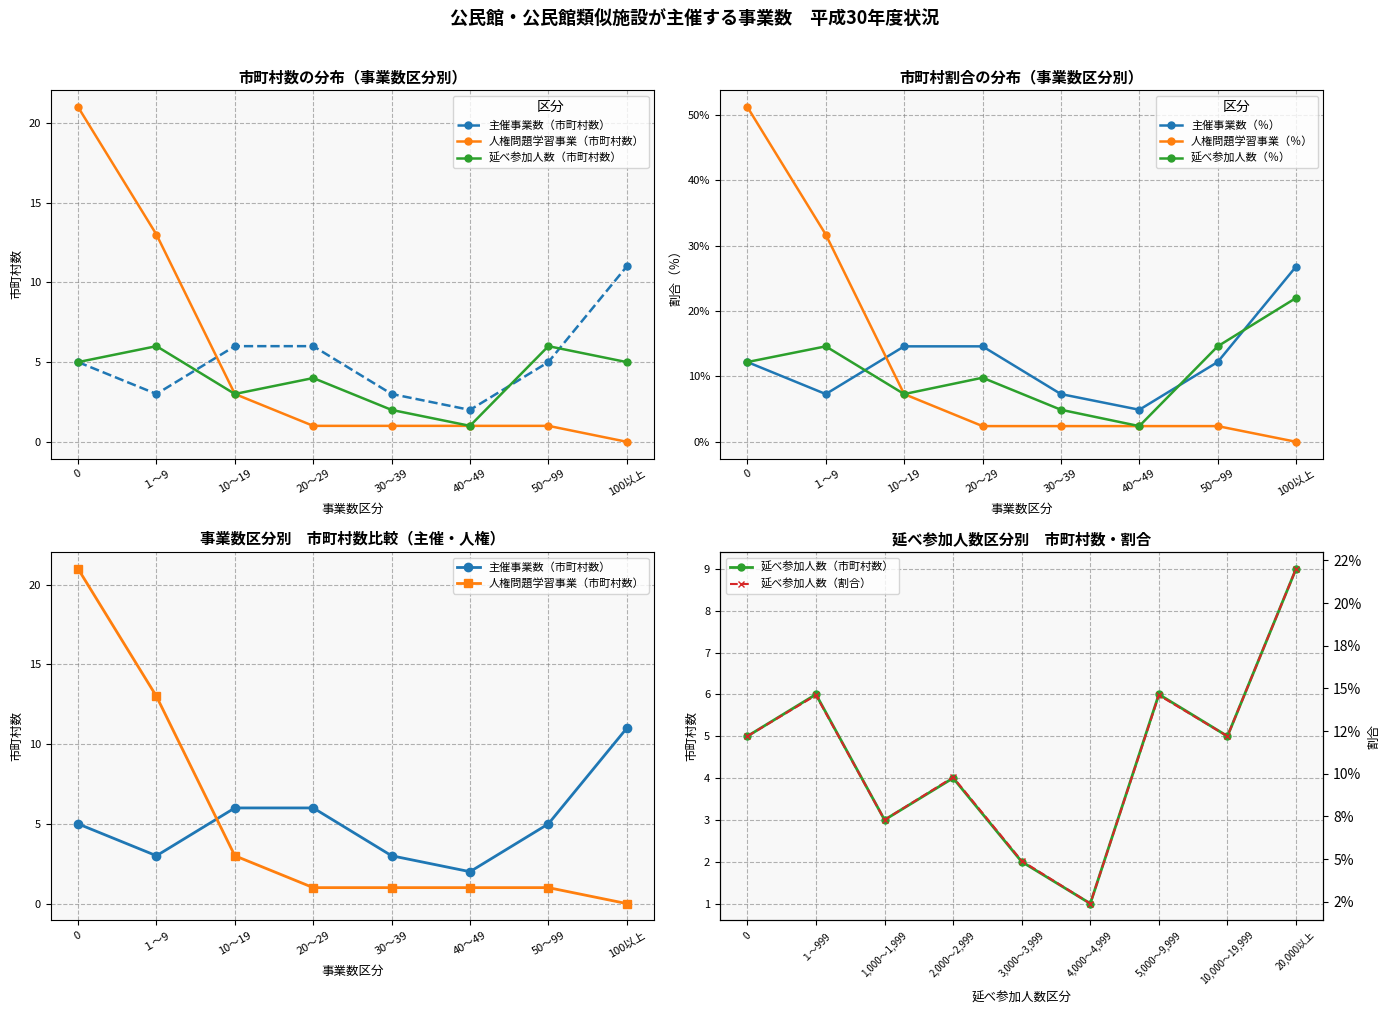

What is the value of the 延べ参加人数（市町村数） point at the 8th from the left?

5